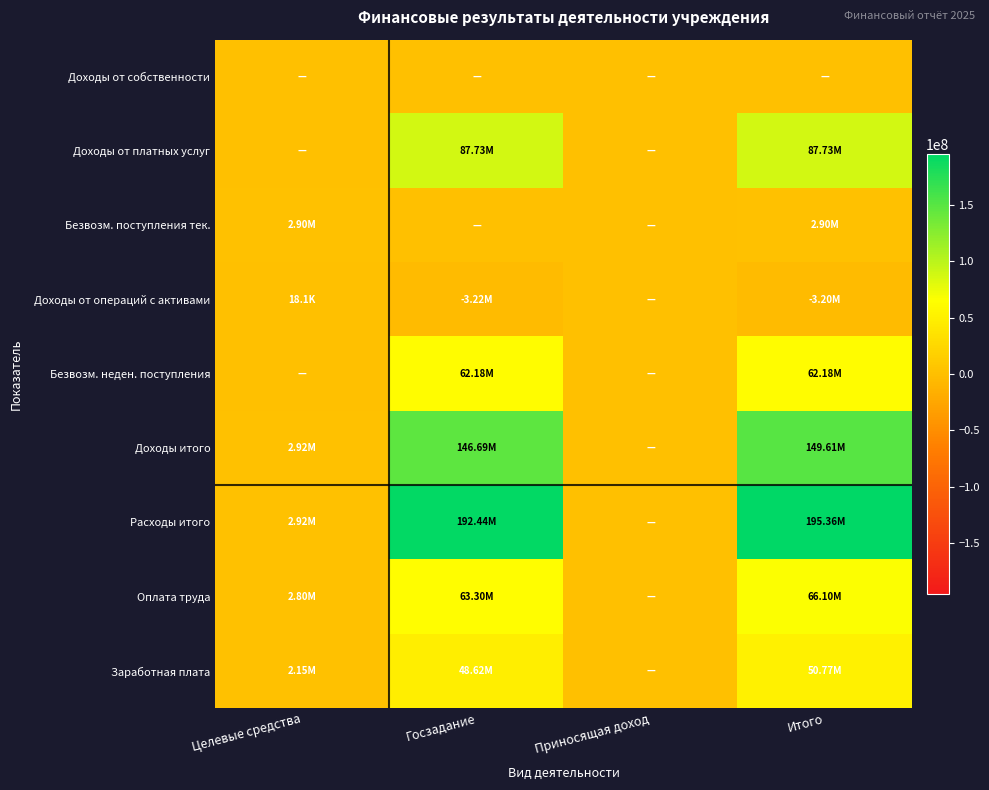

Which series has the widest spread of values?

Расходы итого